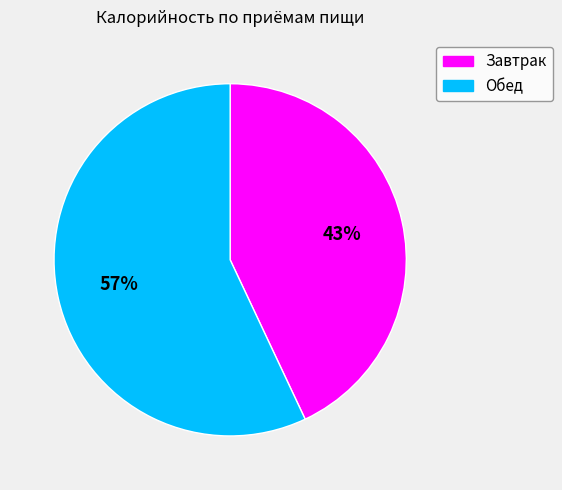

The Завтрак slice represents 51% of the pie. True or false?

False